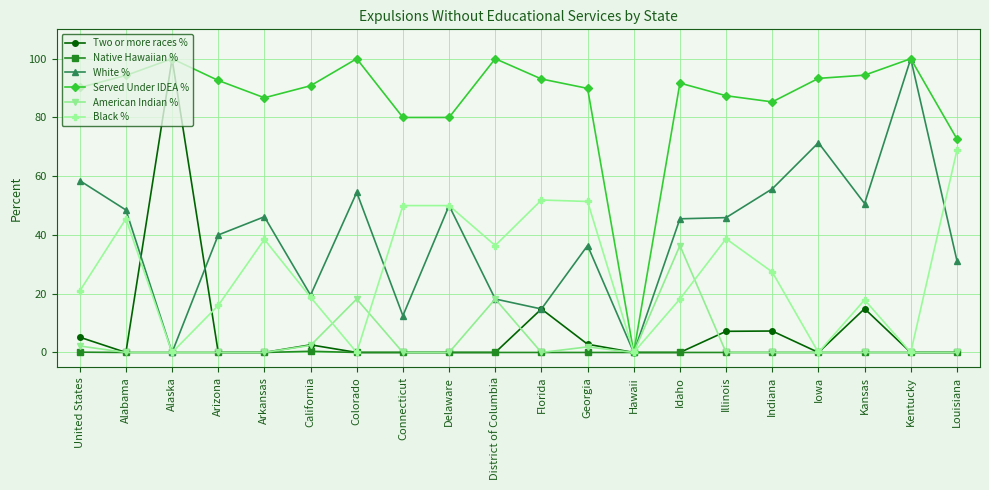

What is the label of the 19th point from the left?

Kentucky